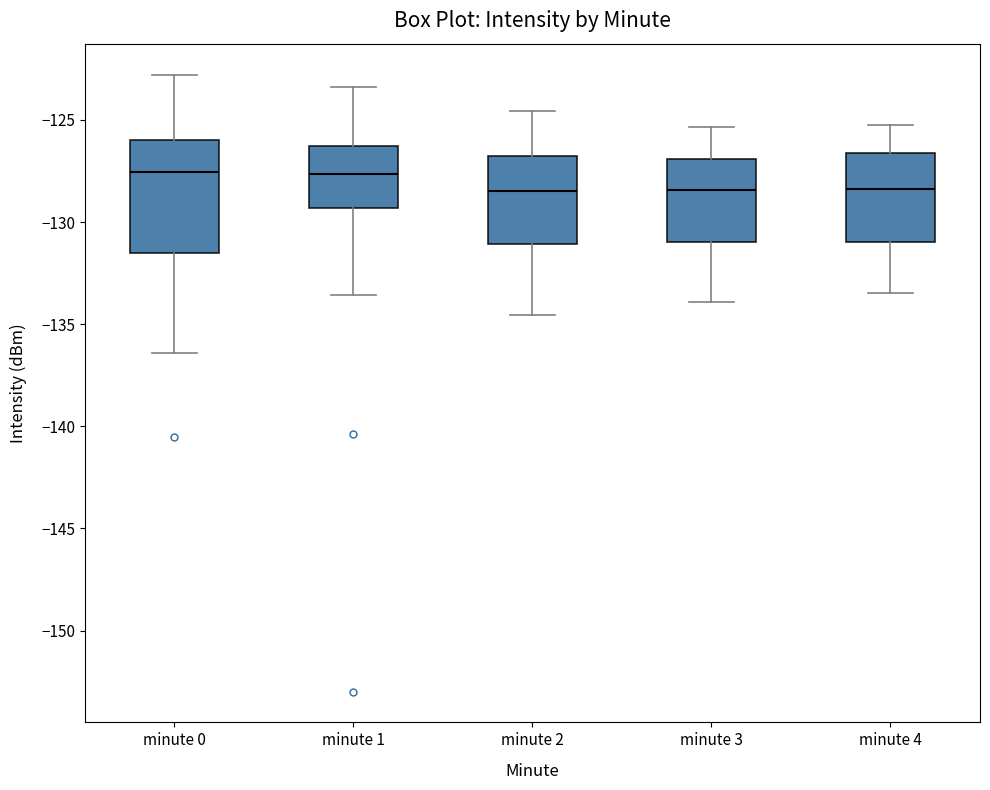

Reading left to right, transcribe this box plot: for each box, give where its median line is, the range the box spans, and where its two whiskers end, as read against the y-axis. The values are not printed on the chart, so give them approximately, as read against the axis.

minute 0: median -127.5, box -131.5 to -126.0, whiskers -136.5 to -123.0
minute 1: median -127.5, box -129.5 to -126.5, whiskers -133.5 to -123.5
minute 2: median -128.5, box -131.0 to -127.0, whiskers -134.5 to -124.5
minute 3: median -128.5, box -131.0 to -127.0, whiskers -134.0 to -125.5
minute 4: median -128.5, box -131.0 to -126.5, whiskers -133.5 to -125.0